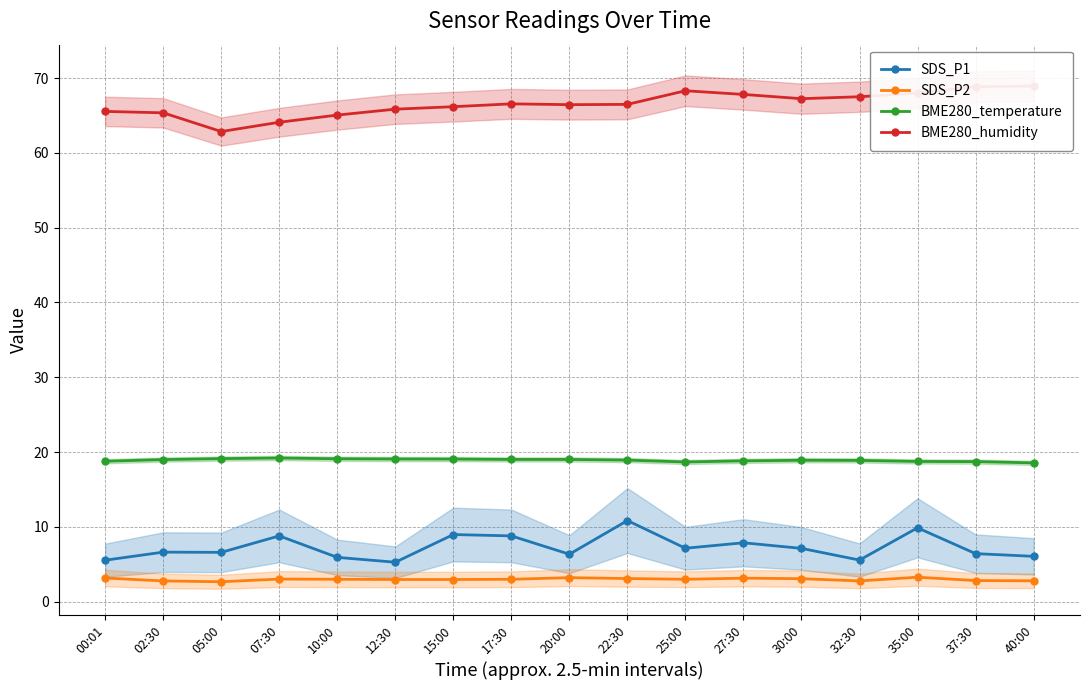

Which series has the largest range (max minus min)?

BME280_humidity